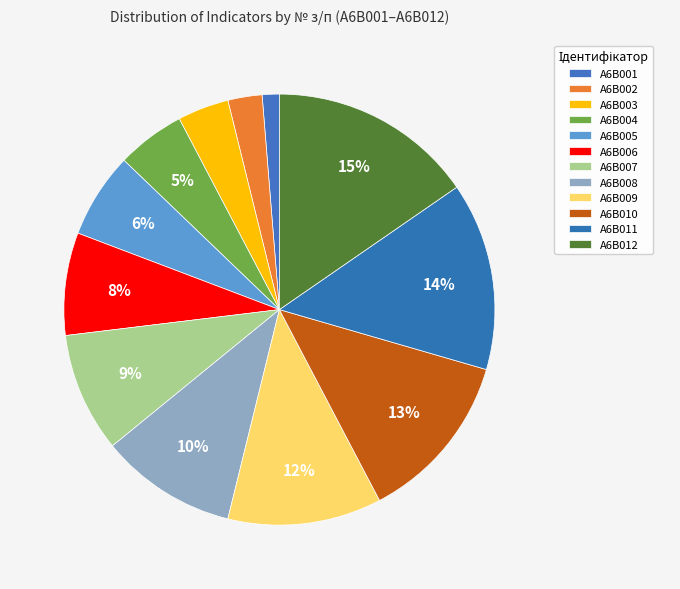

Is there a majority slice in this chart?

No